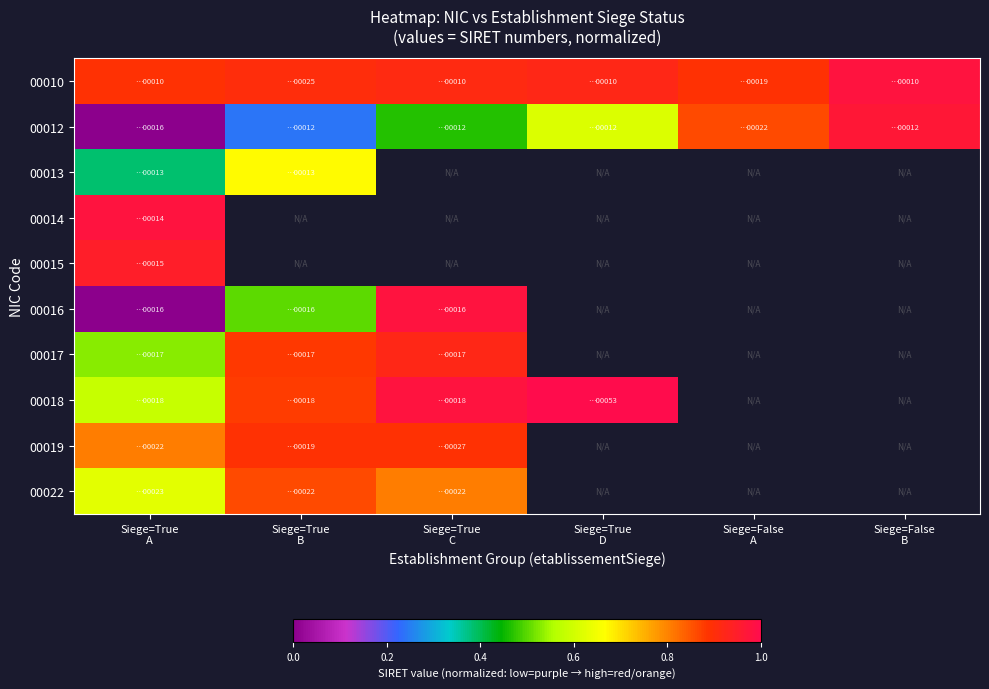

Which series has the largest range (max minus min)?

00016